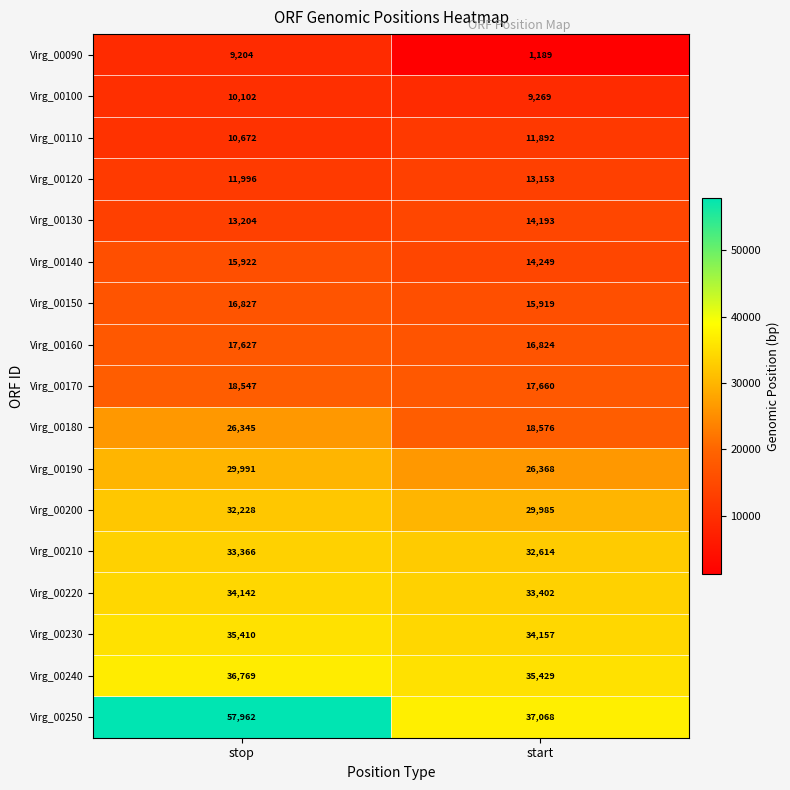

Is it true that Virg_00090 equals 9204 at stop?

True